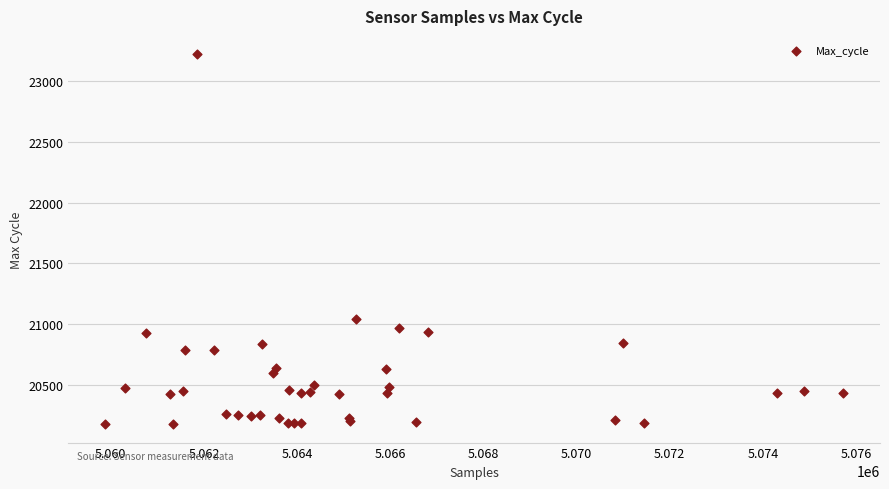

What Y value in the scatter plot is closest to 21699?

21045